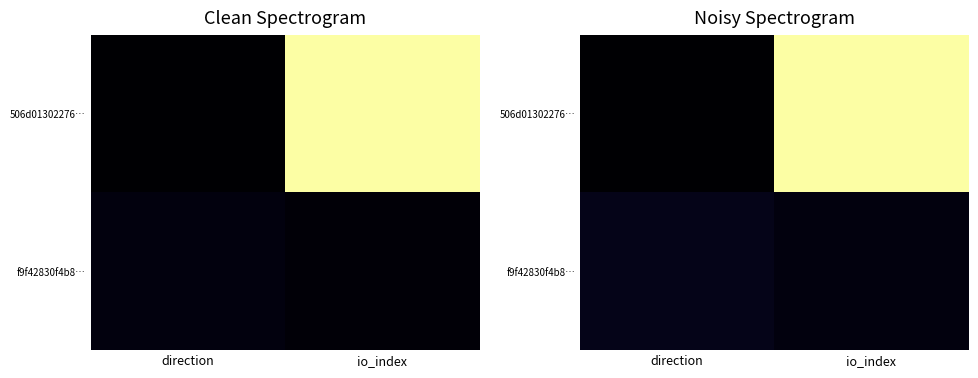

What is the sum of all f9f42830f4b8… values?

0.1